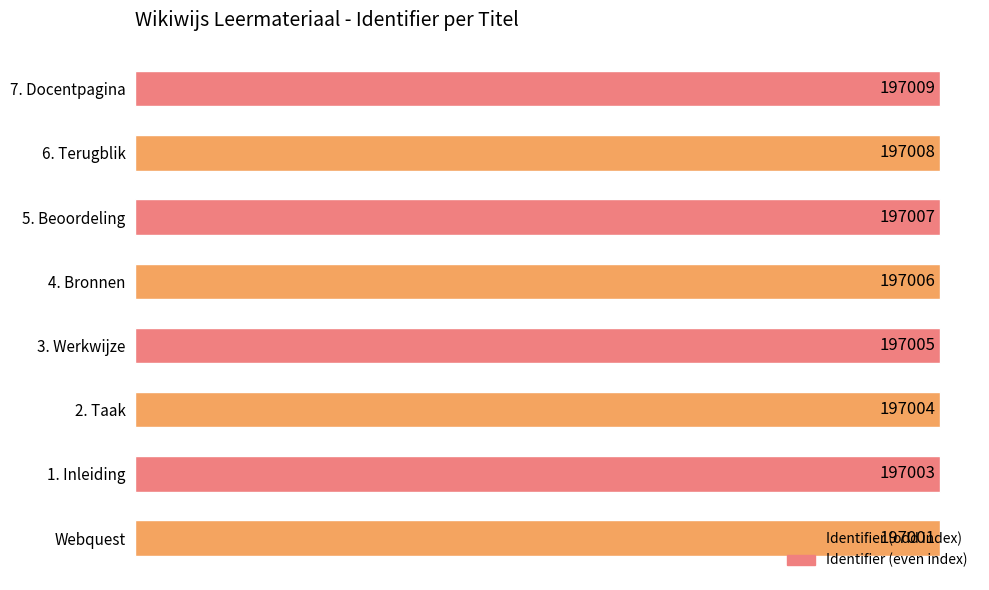

How many bars are there in total?

8